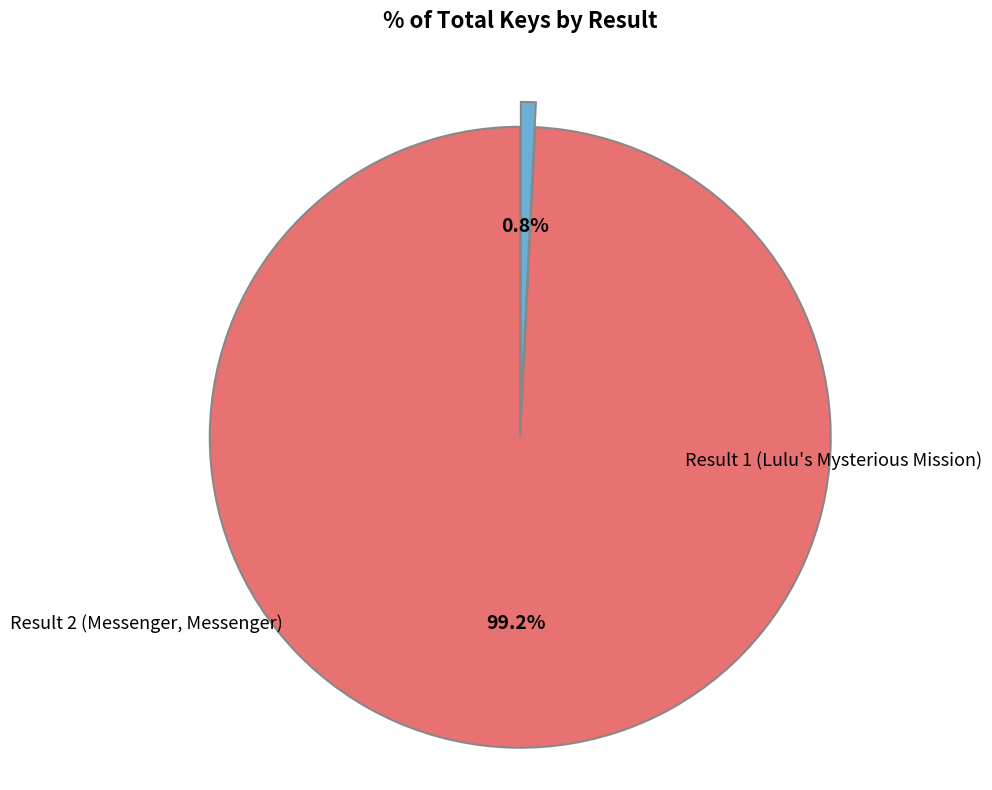

How many segments does this pie chart have?

2